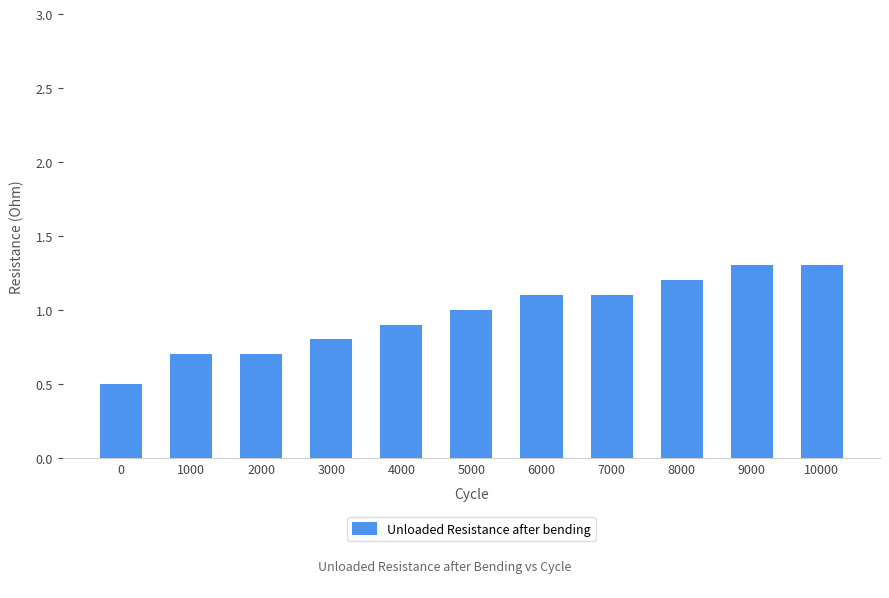

Approximately how many times larger is the value at 8000 compared to 5000?

1.2